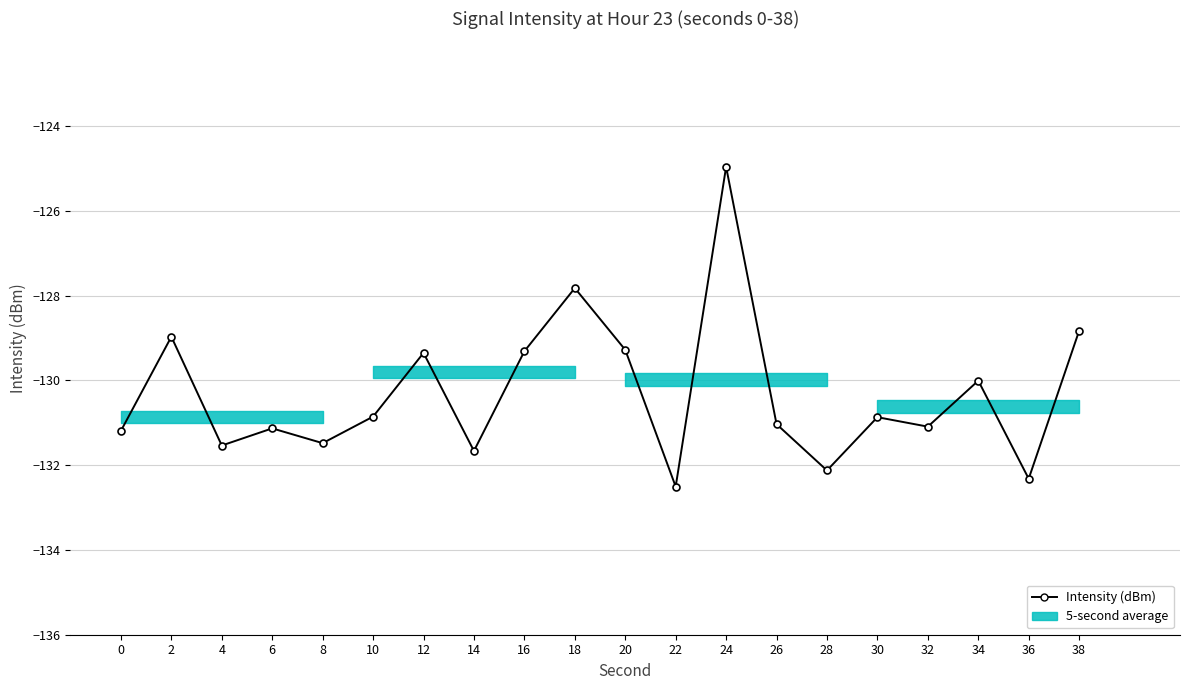

What is the change in value from 6 to 8?

-0.3